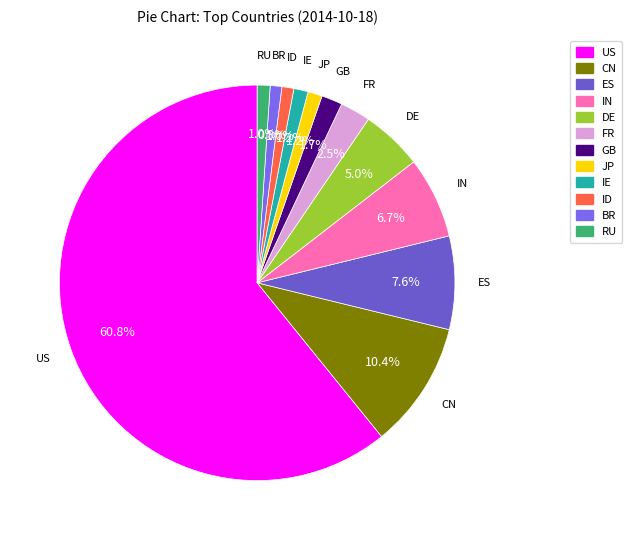

To the nearest percent, what is the combined percentage of BR and ID?

2%